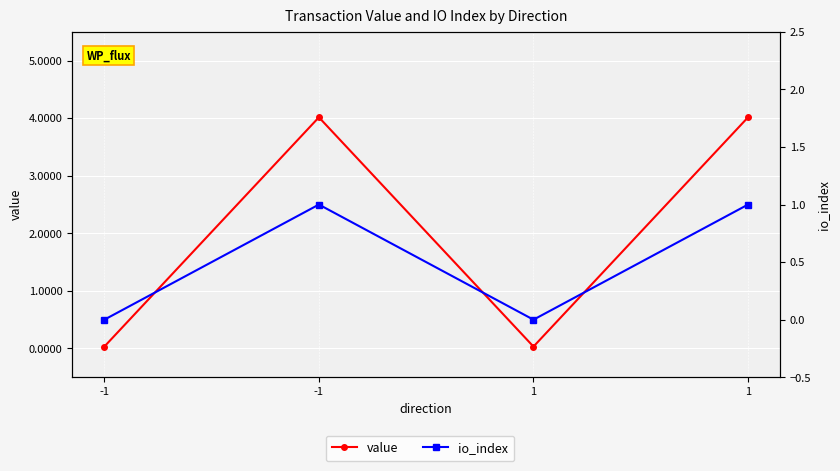

The io_index series shows 0.2 at 1. True or false?

False